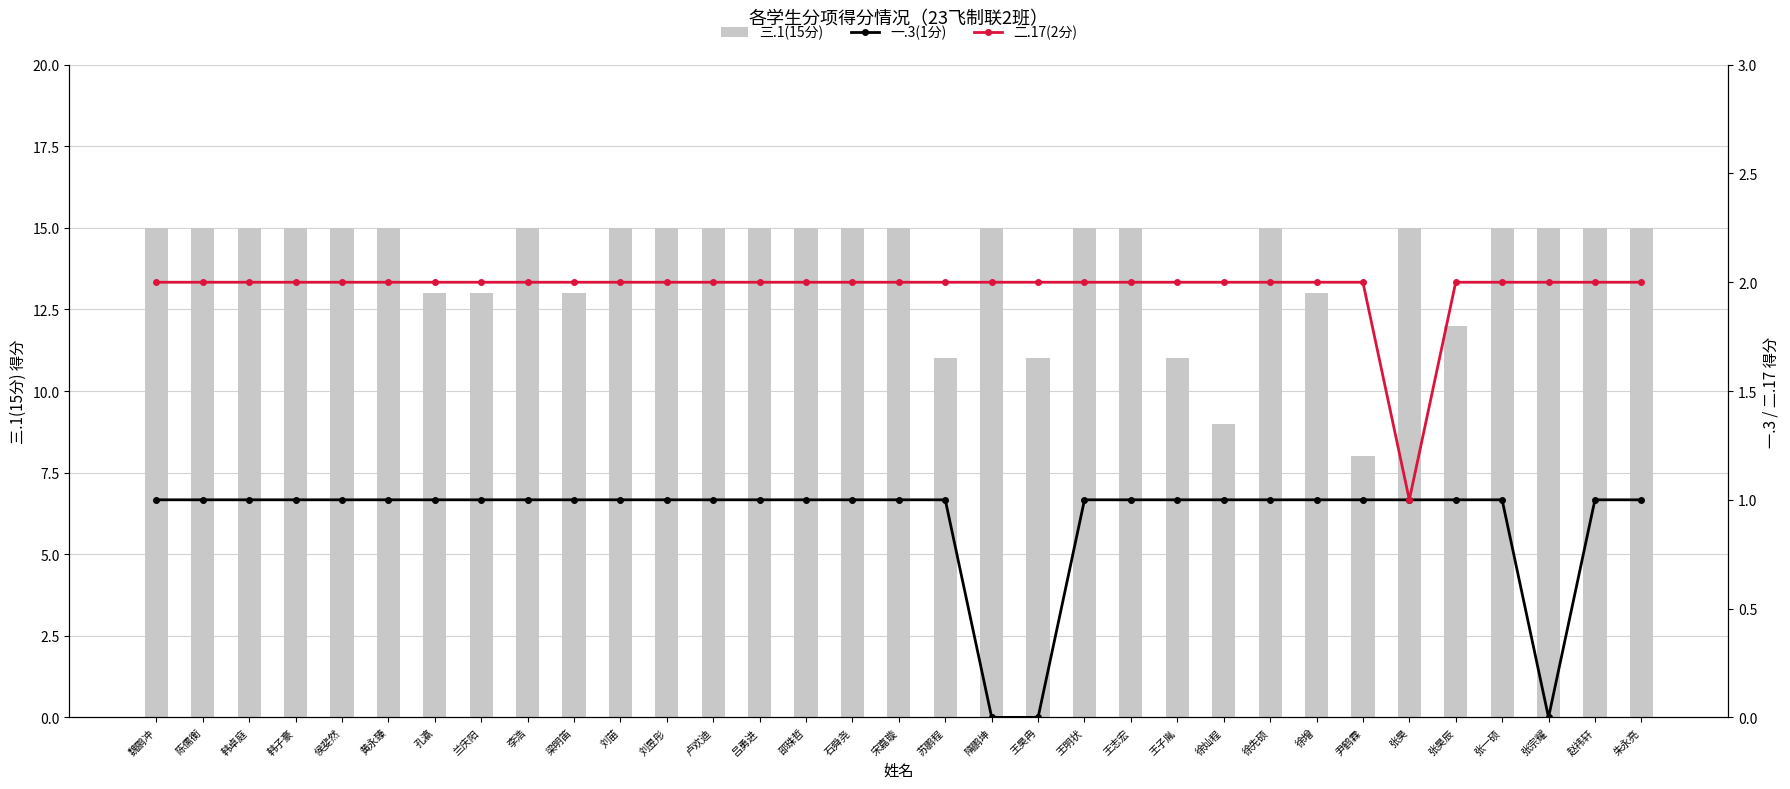

Which series changed the most between 兰庆阳 and 邵珠哲?

三.1(15分)